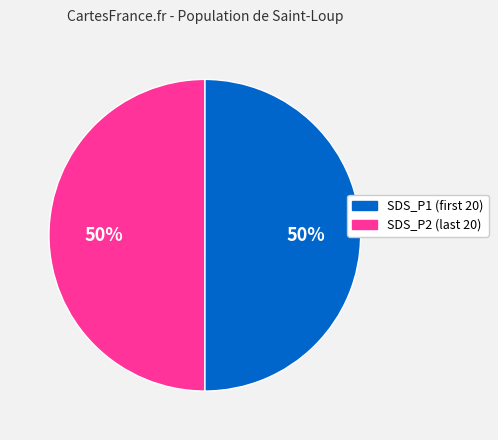

To the nearest percent, what is the average slice percentage?

50%